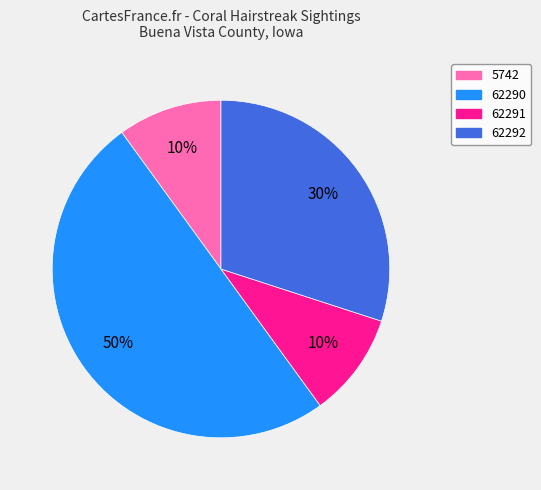

What is the largest slice in the pie chart?

62290